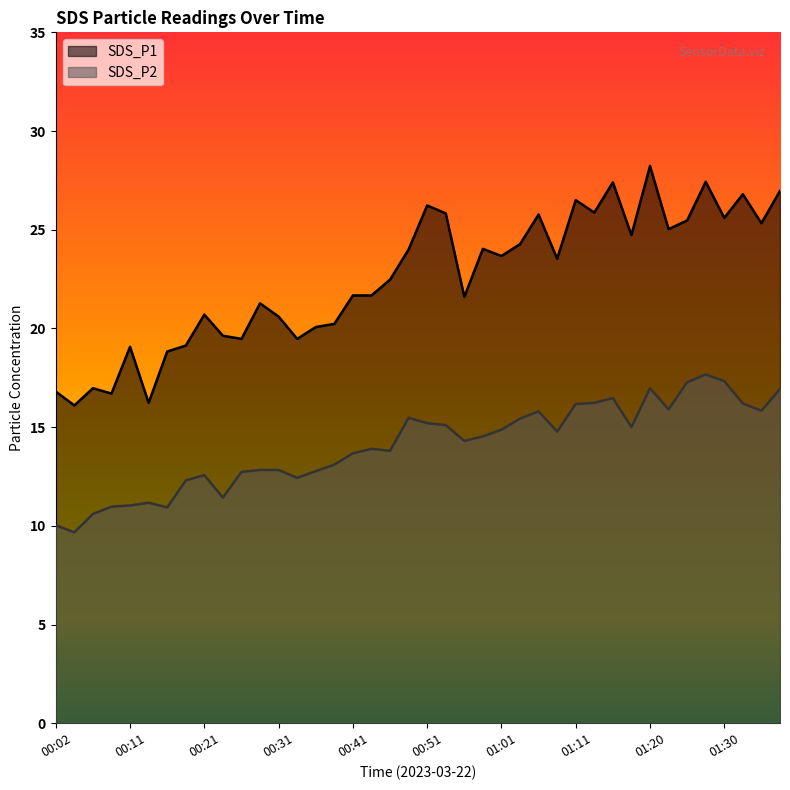

What is the minimum value for SDS_P1?

16.1